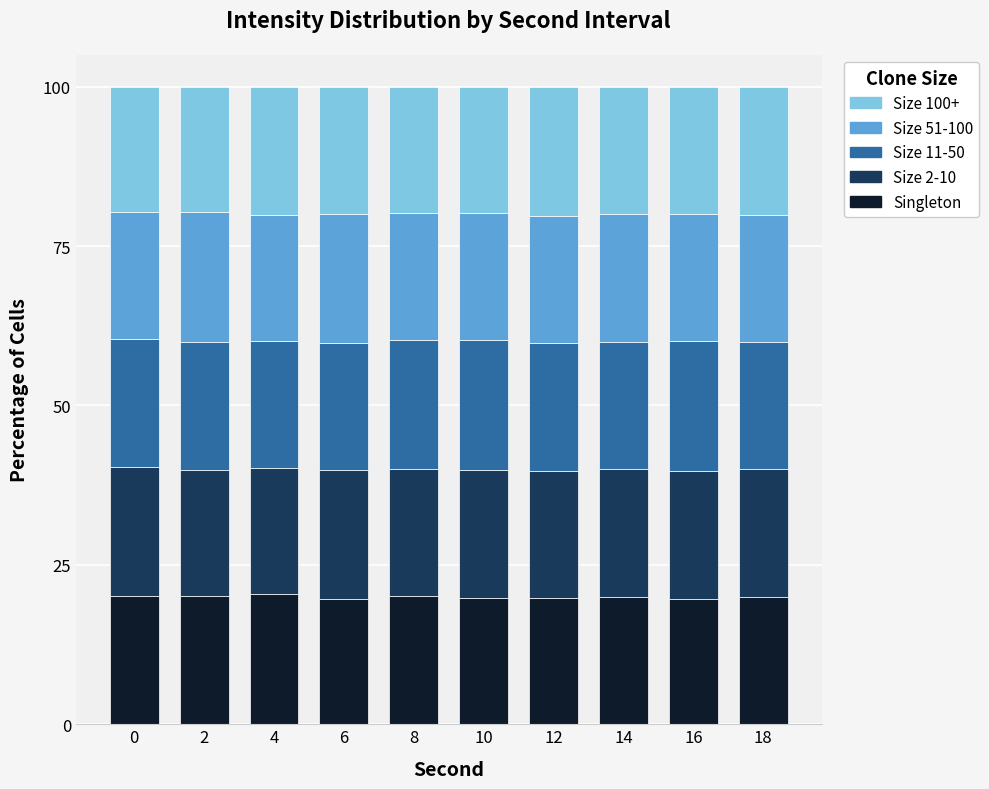

What is the maximum value for Singleton?

20.4